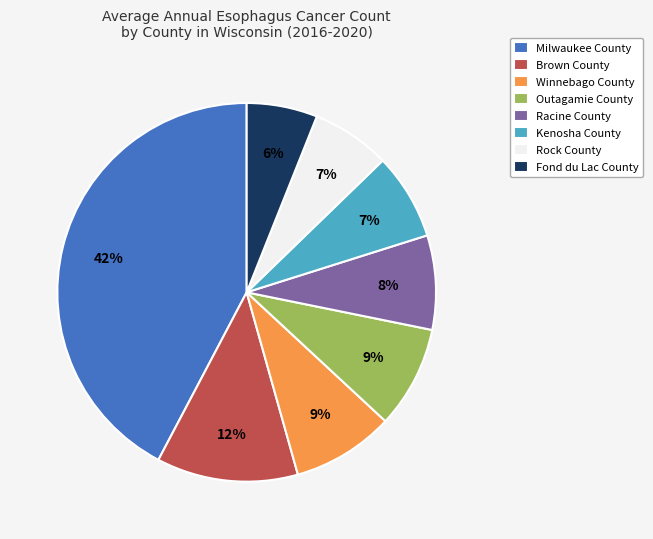

What percentage is the Outagamie County slice, to the nearest percent?

9%